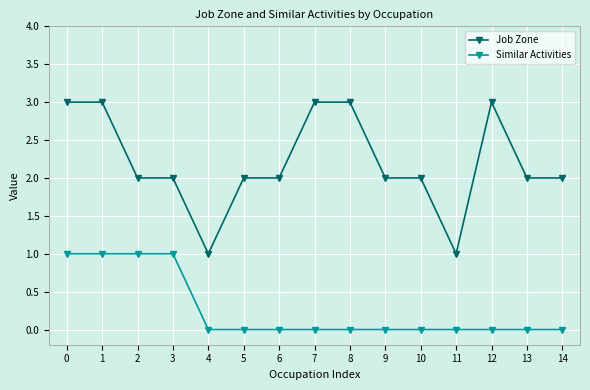

At 4, list the series in order from largest to smallest.

Job Zone, Similar Activities